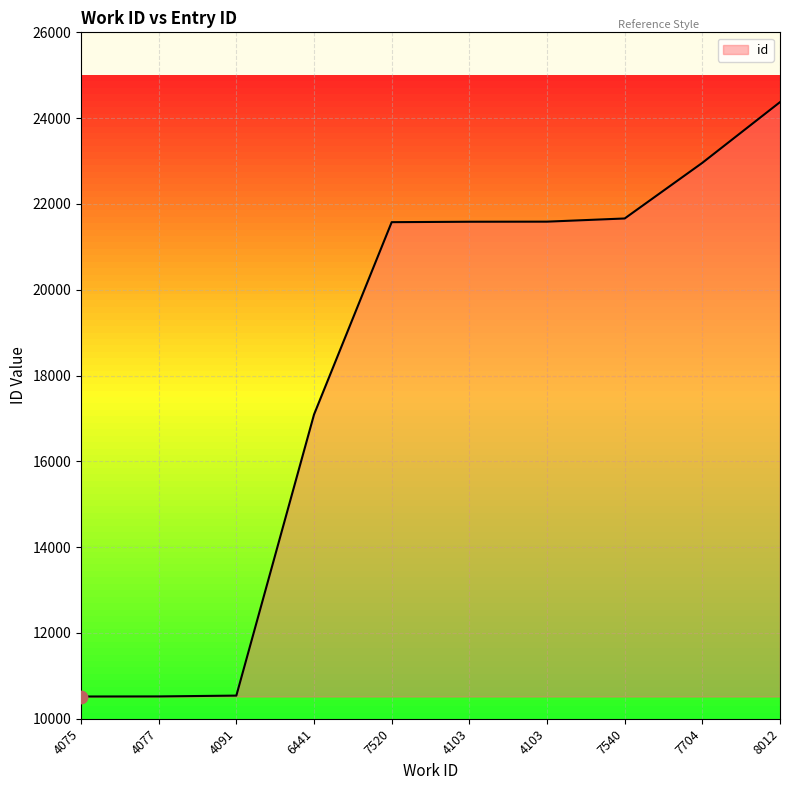

Approximately how many times larger is the value at 7540 compared to 4091?

2.1